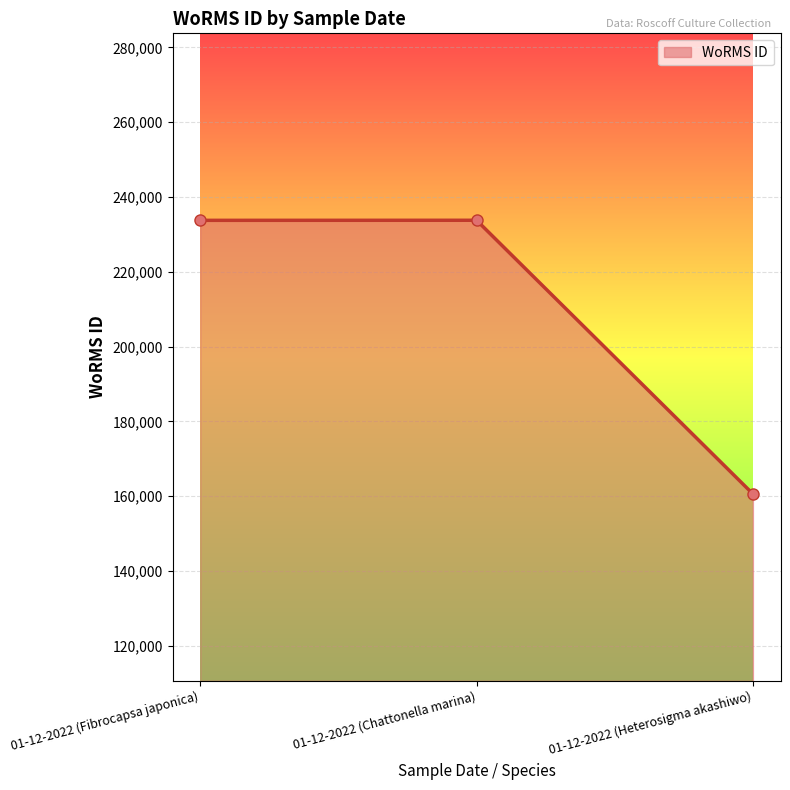

Read the value at 01-12-2022 (Fibrocapsa japonica), to the nearest 100.

233800